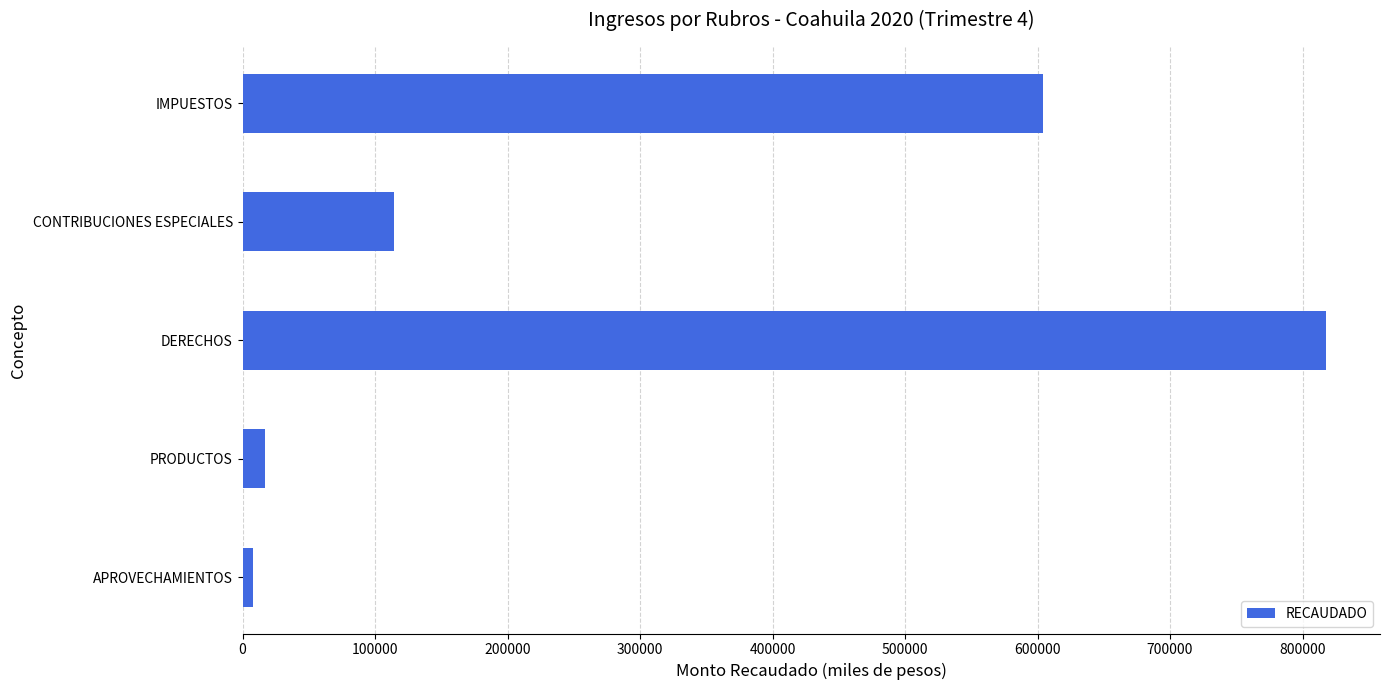

What is the label of the 1st bar from the top?

IMPUESTOS